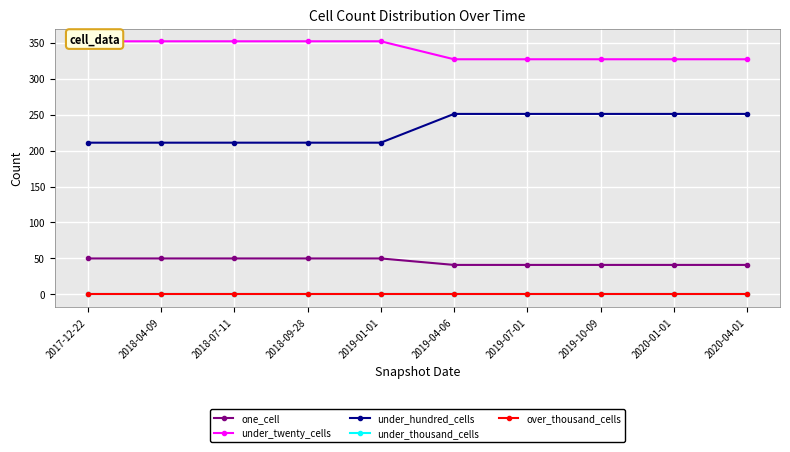

Between 2017-12-22 and 2020-01-01, which is larger?

2017-12-22